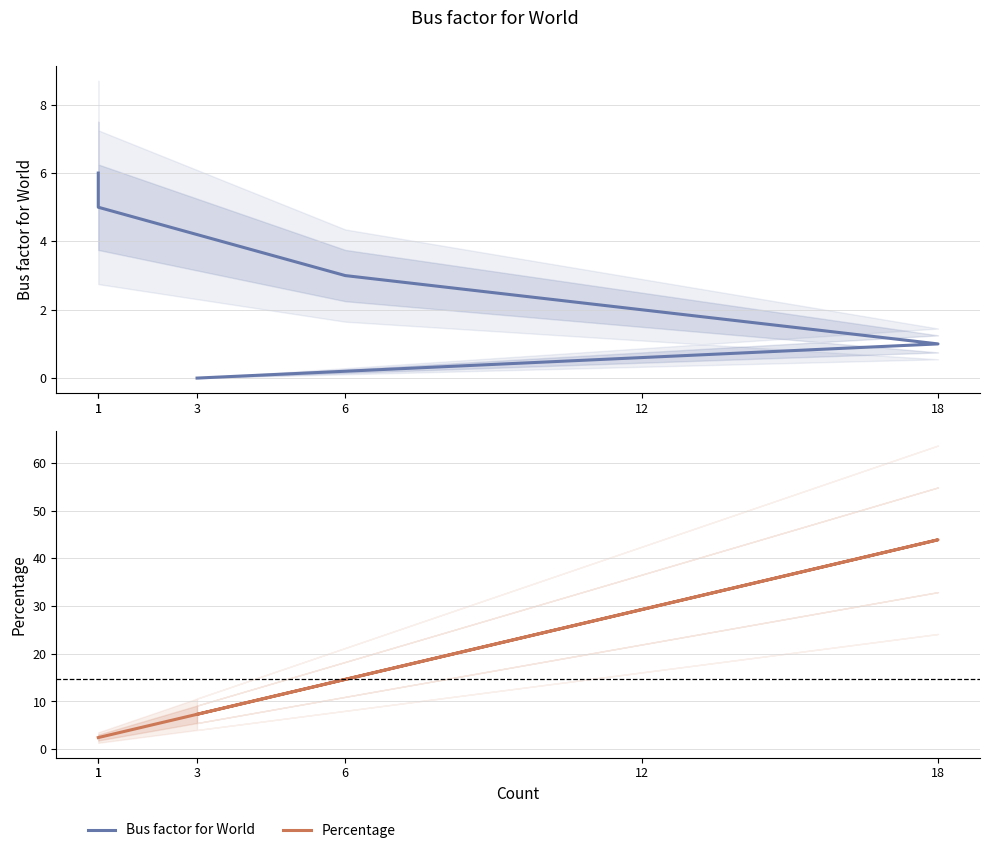

Between 3 and 12, which series saw the biggest shift?

Percentage